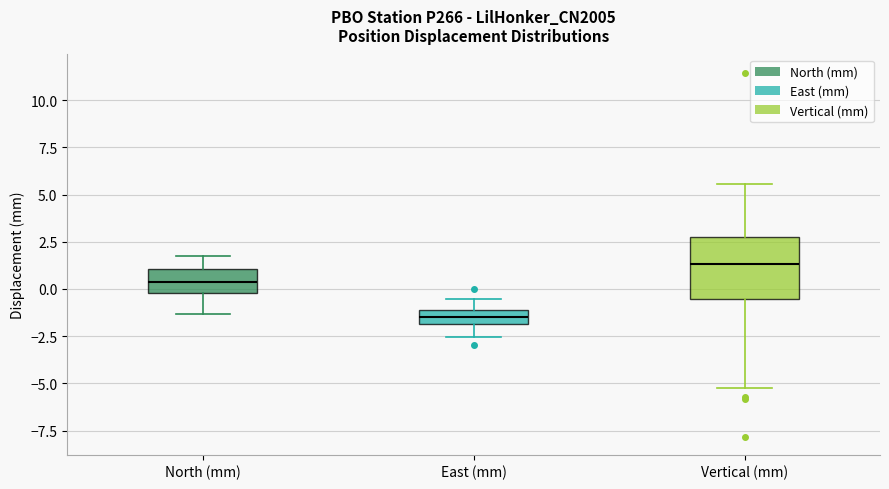

Where does the lower whisker of the box for Vertical (mm) end on the y-axis? The values are not printed on the chart, so give them approximately, as read against the axis.

-5.0